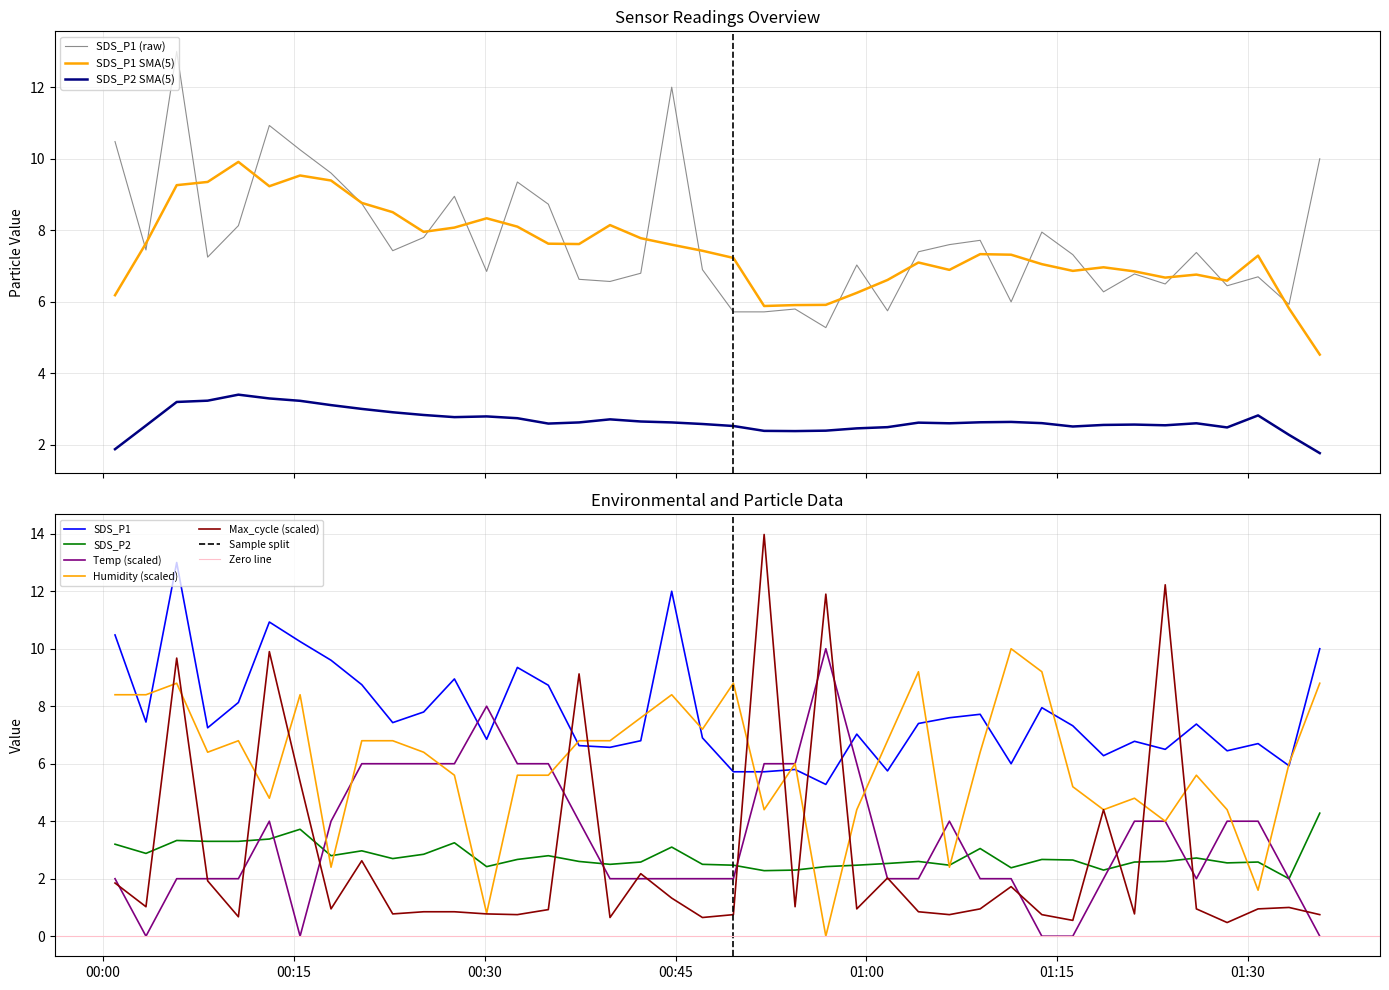

Which series has the widest spread of values?

Max_cycle